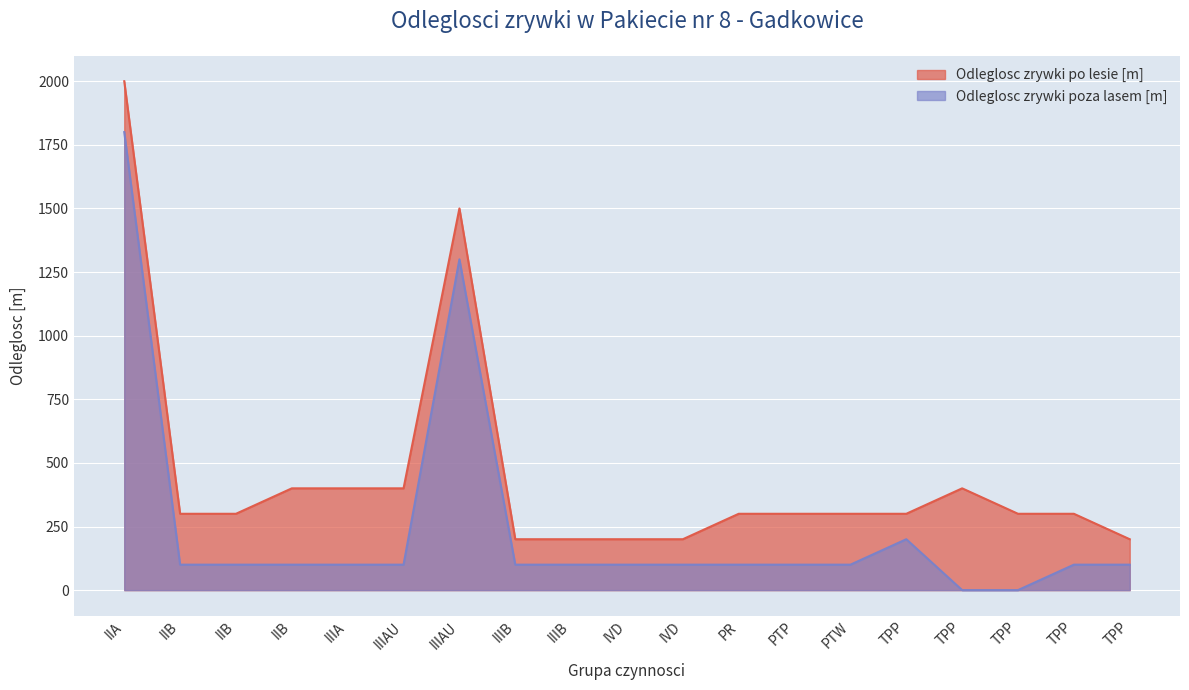

What is the average value?

247